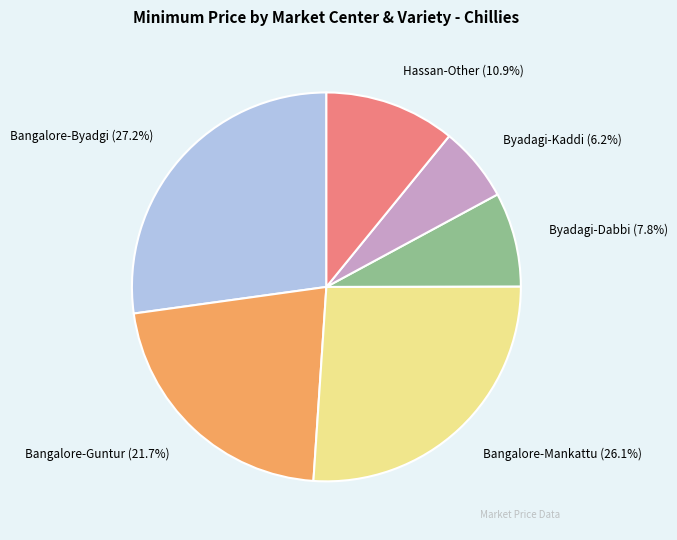

Which category has the smallest portion of the pie?

Byadagi-Kaddi